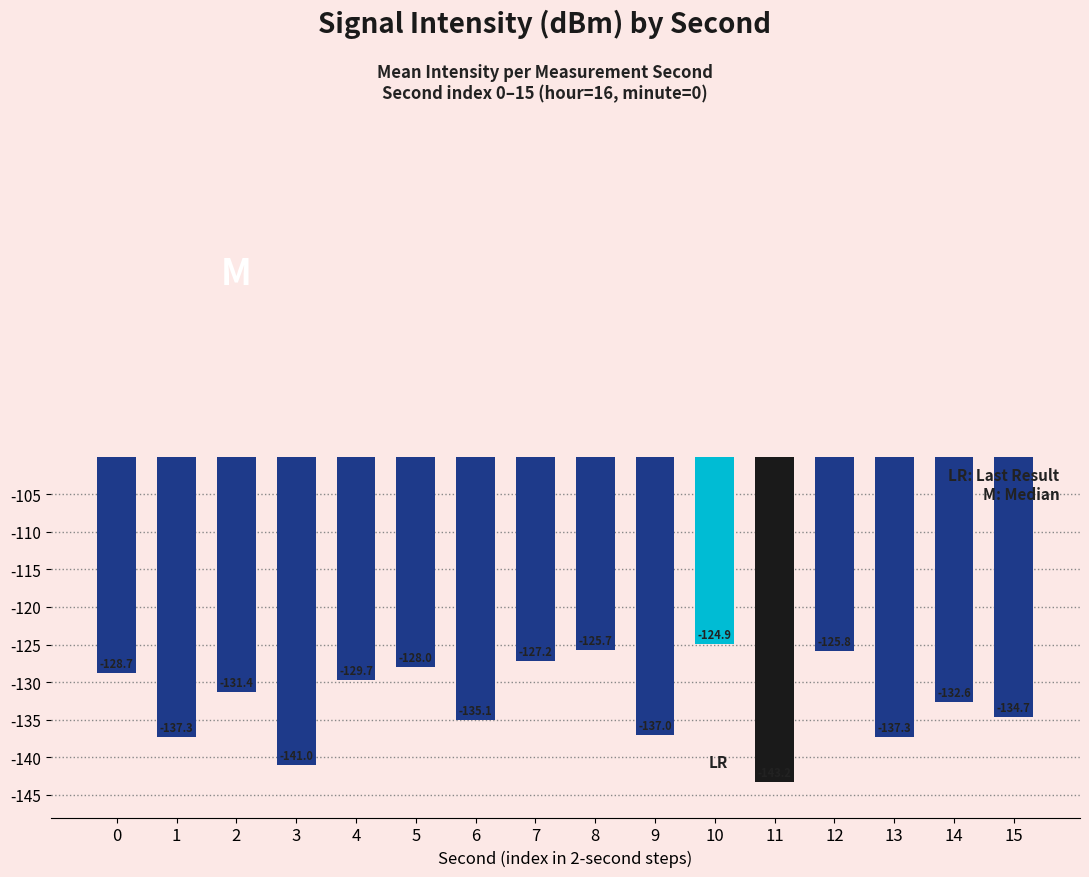

What is the difference between the values at 14 and 3?

8.4